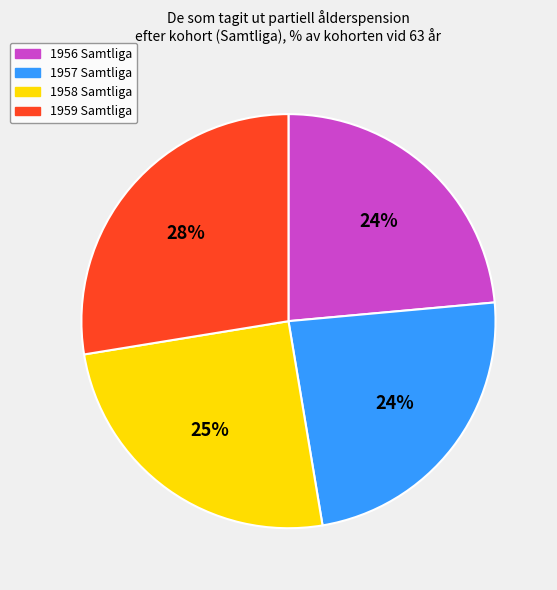

What percentage is the 1959 Samtliga slice, to the nearest percent?

28%